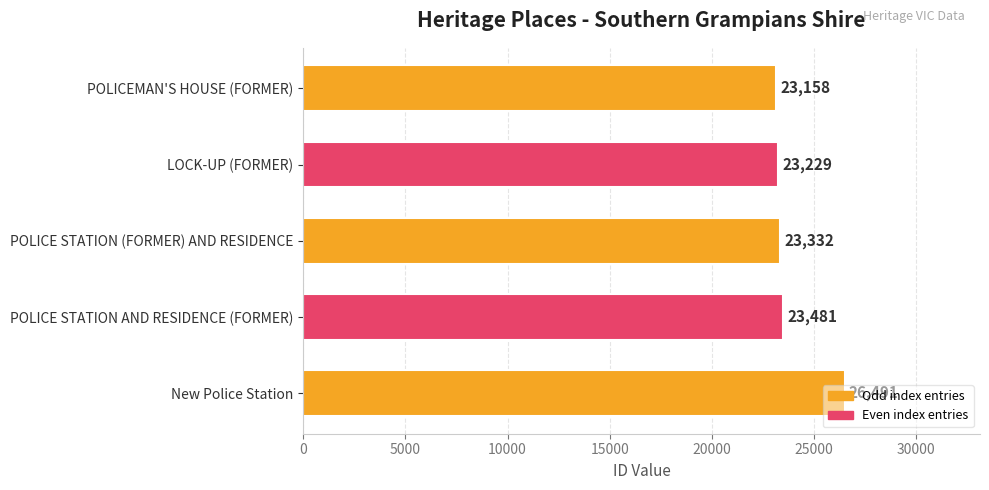

What is the sum of all values?

119691